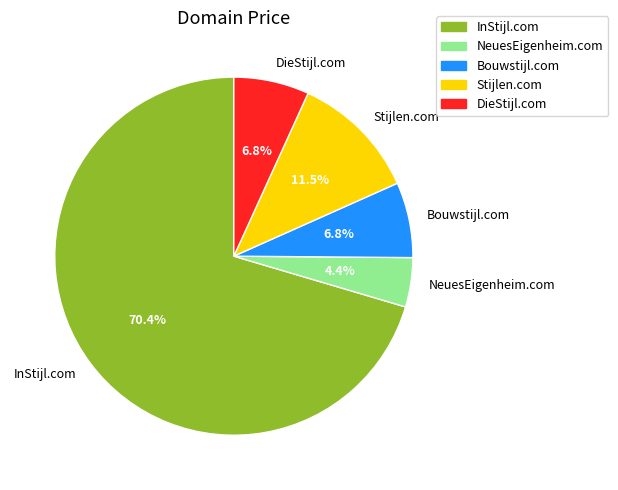

The Stijlen.com slice represents 3% of the pie. True or false?

False